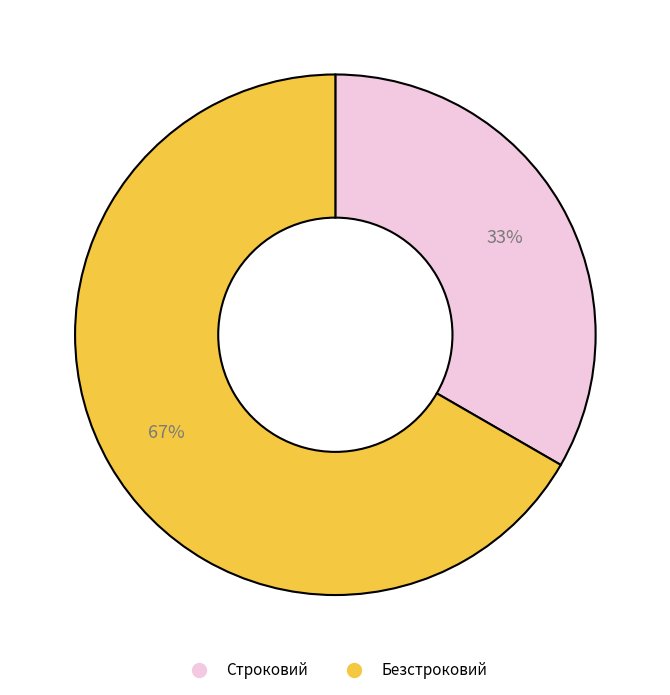

To the nearest percent, what is the average slice percentage?

50%